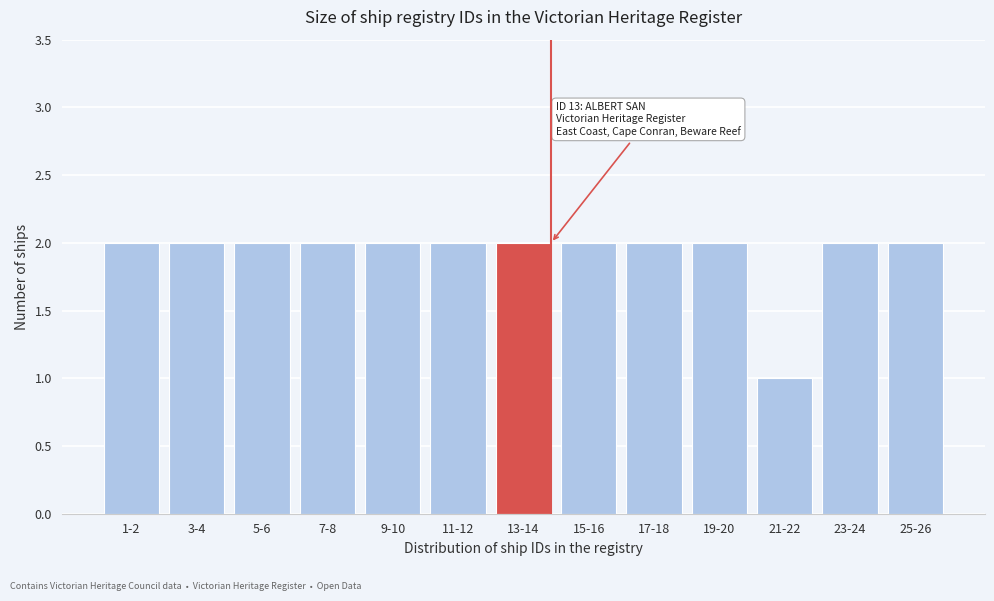

Reading left to right, what are all the values shown in this chart?

2	2	2	2	2	2	2	2	2	2	1	2	2